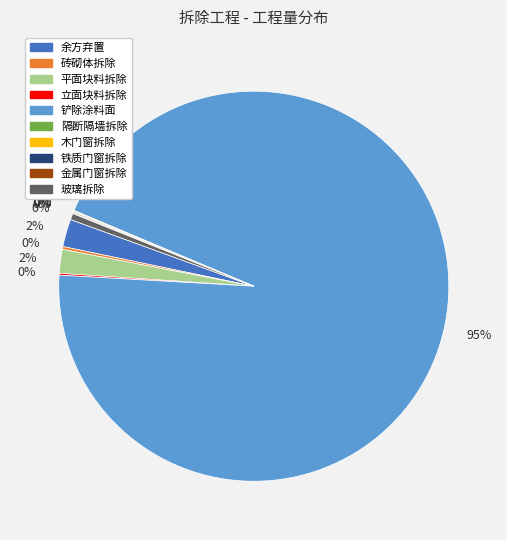

To the nearest percent, what is the combined percentage of 铁质门窗拆除 and 平面块料拆除?

2%